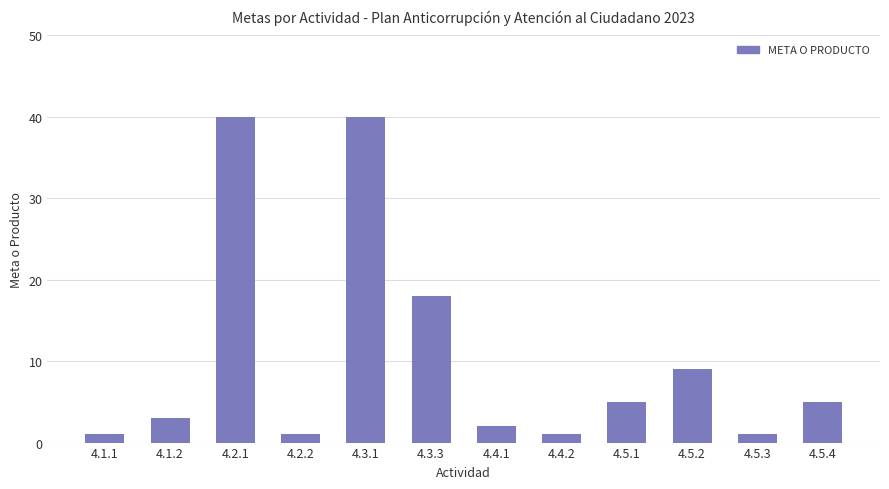

What is the label of the 2nd bar from the right?

4.5.3